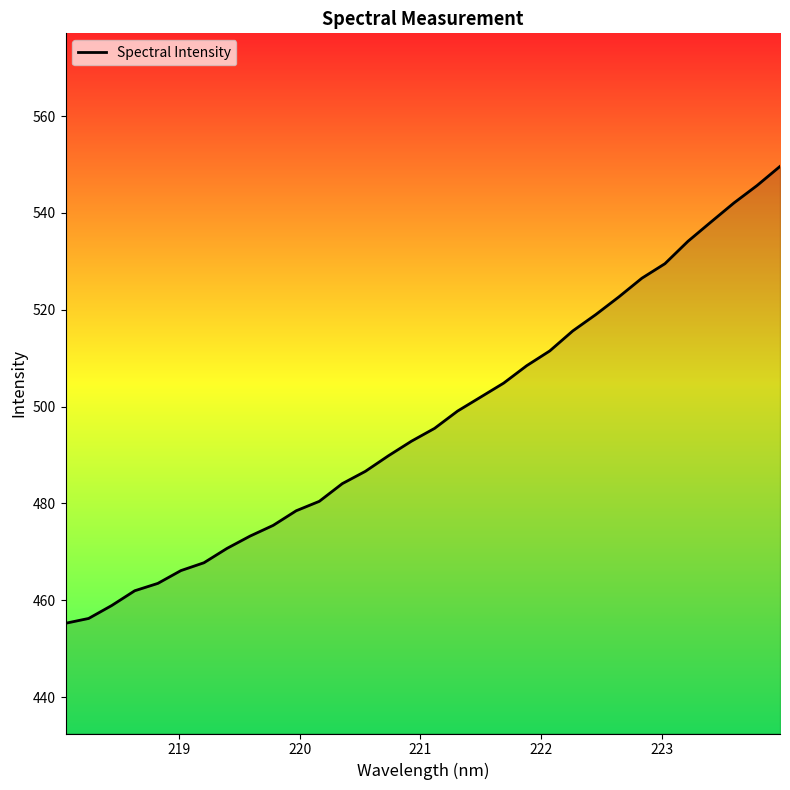

What is the maximum value shown in the chart?

549.6